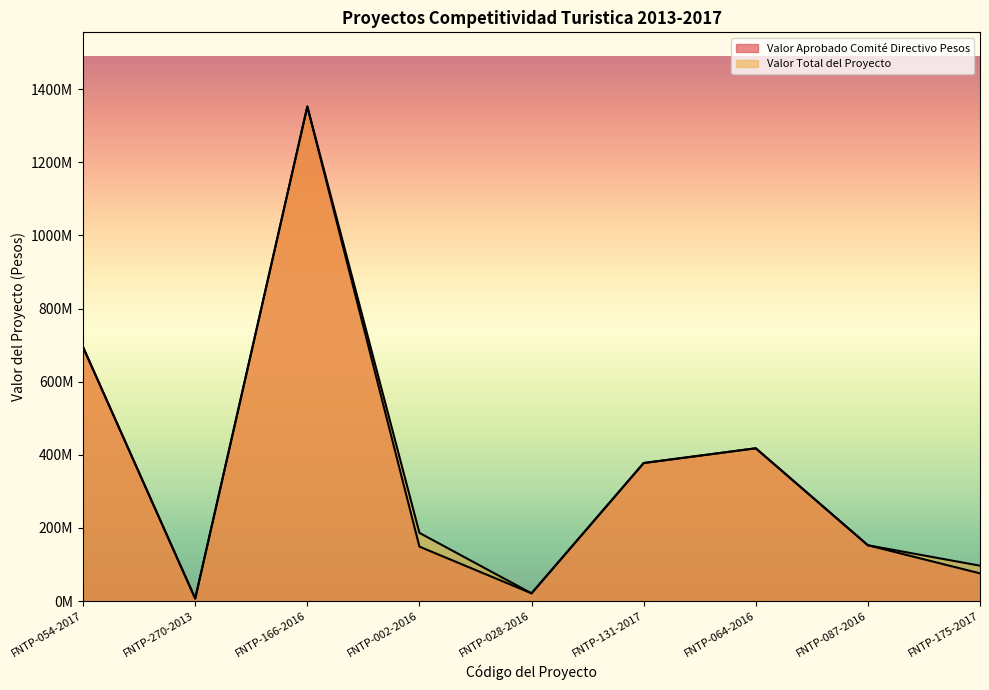

Read the Valor Aprobado Comité Directivo Pesos value at FNTP-028-2016, to the nearest 100.

21176900